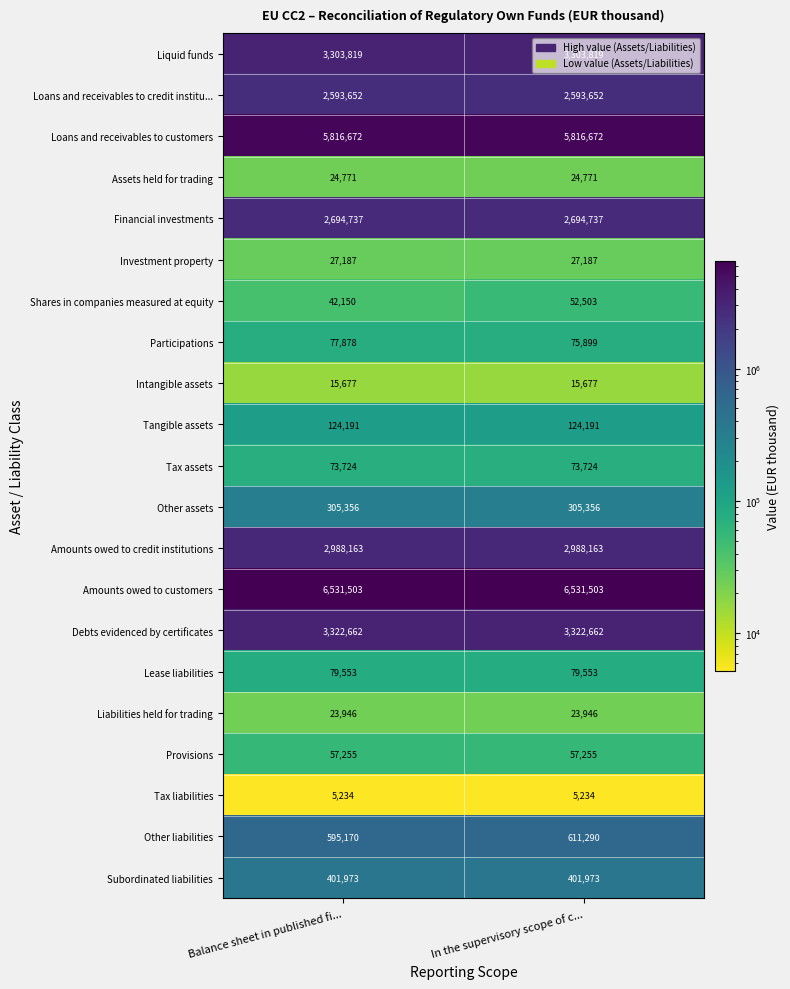

List the series in order of their peak value, highest first.

Amounts owed to customers, Loans and receivables to customers, Debts evidenced by certificates, Liquid funds, Amounts owed to credit institutions, Financial investments, Loans and receivables to credit institu..., Other liabilities, Subordinated liabilities, Other assets, Tangible assets, Lease liabilities, Participations, Tax assets, Provisions, Shares in companies measured at equity, Investment property, Assets held for trading, Liabilities held for trading, Intangible assets, Tax liabilities